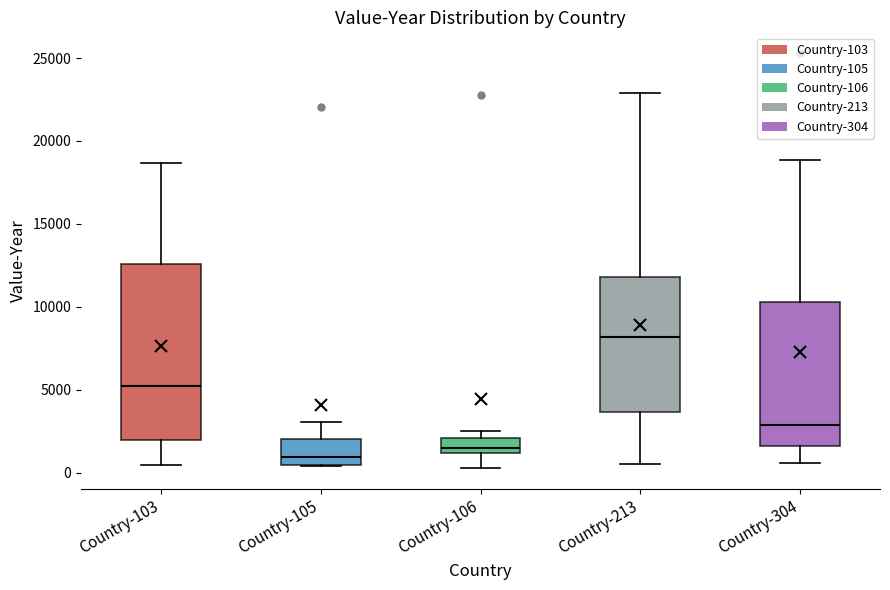

Which box has the highest median line?

Country-213